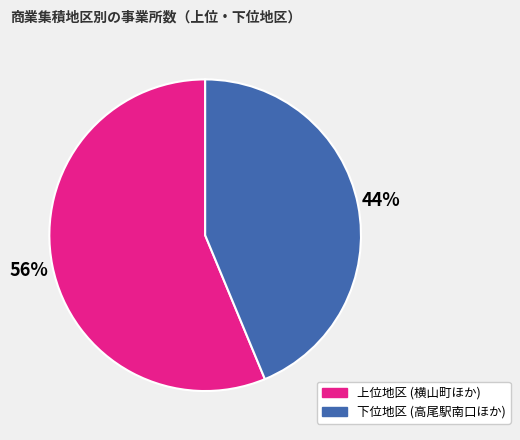

Is there a majority slice in this chart?

Yes